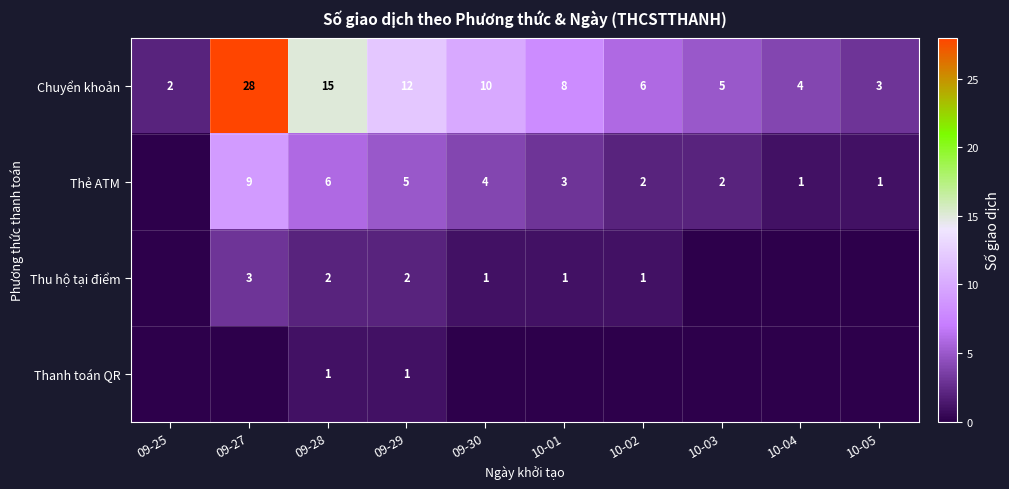

Is the value of Thẻ ATM at 10-03 greater than the value of Chuyển khoản at 10-04?

No